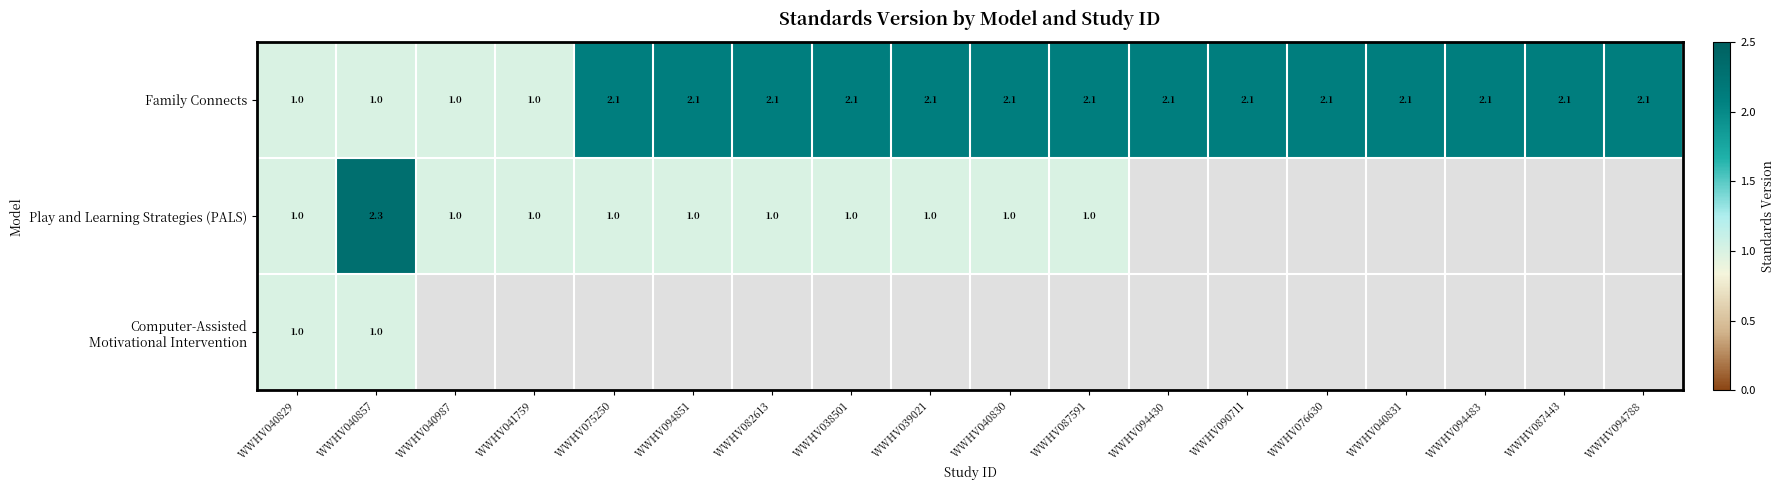

The Play and Learning Strategies (PALS) series shows 0.9 at WWHV040857. True or false?

False